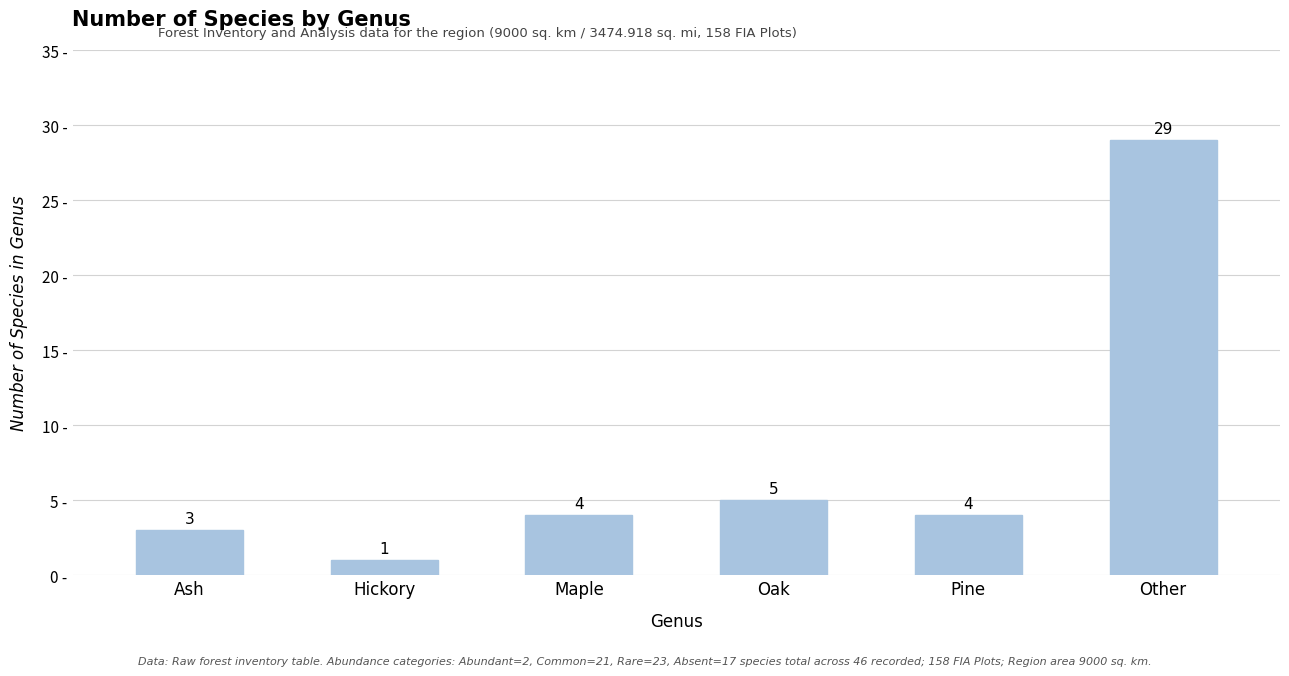

What is the value of the 5th bar from the left?

4